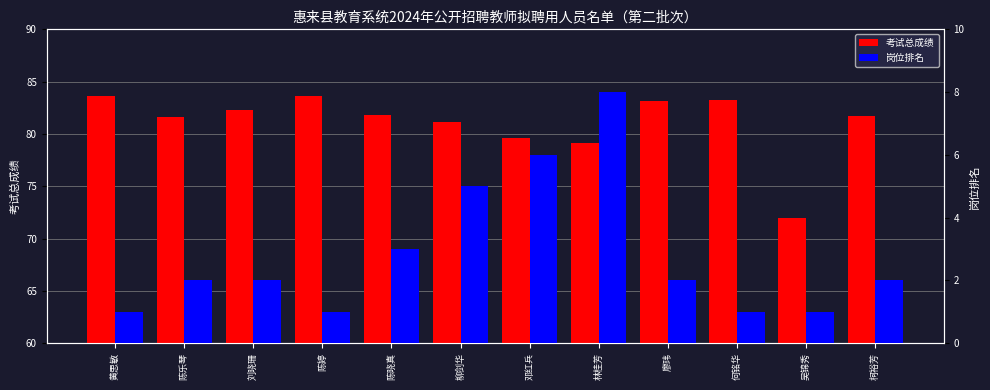

What is the difference between the 考试总成绩 values at 陈婷 and 吴锦秀?

11.6